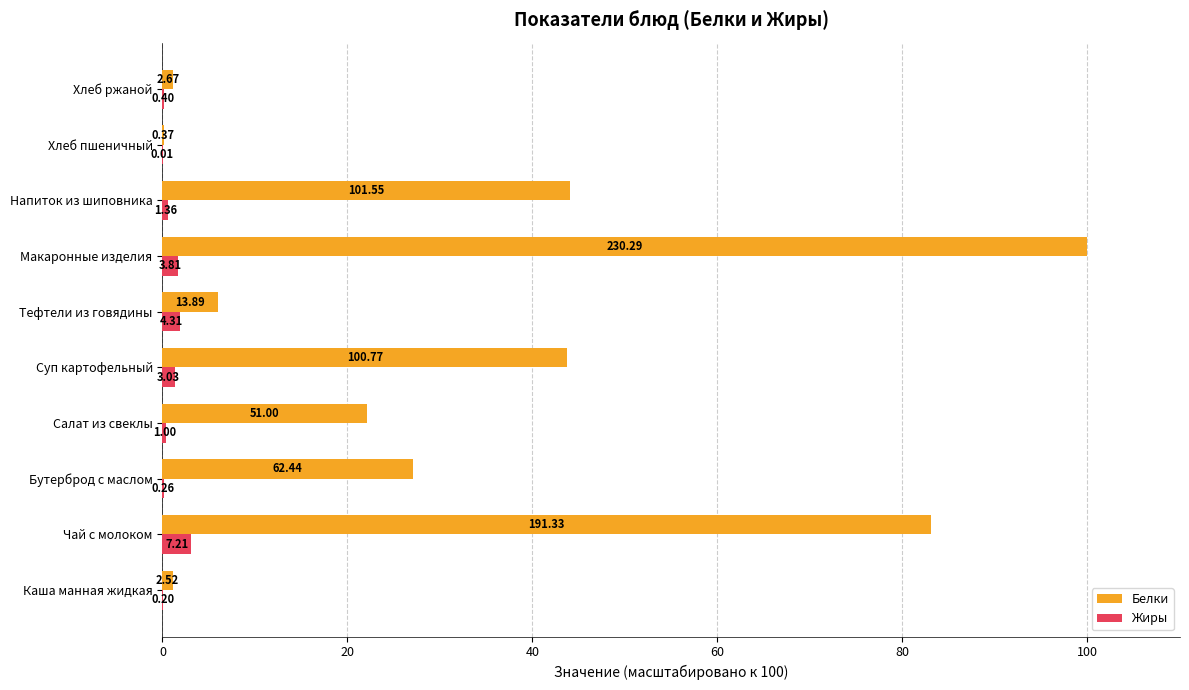

What are all the series names shown in the legend?

Белки, Жиры